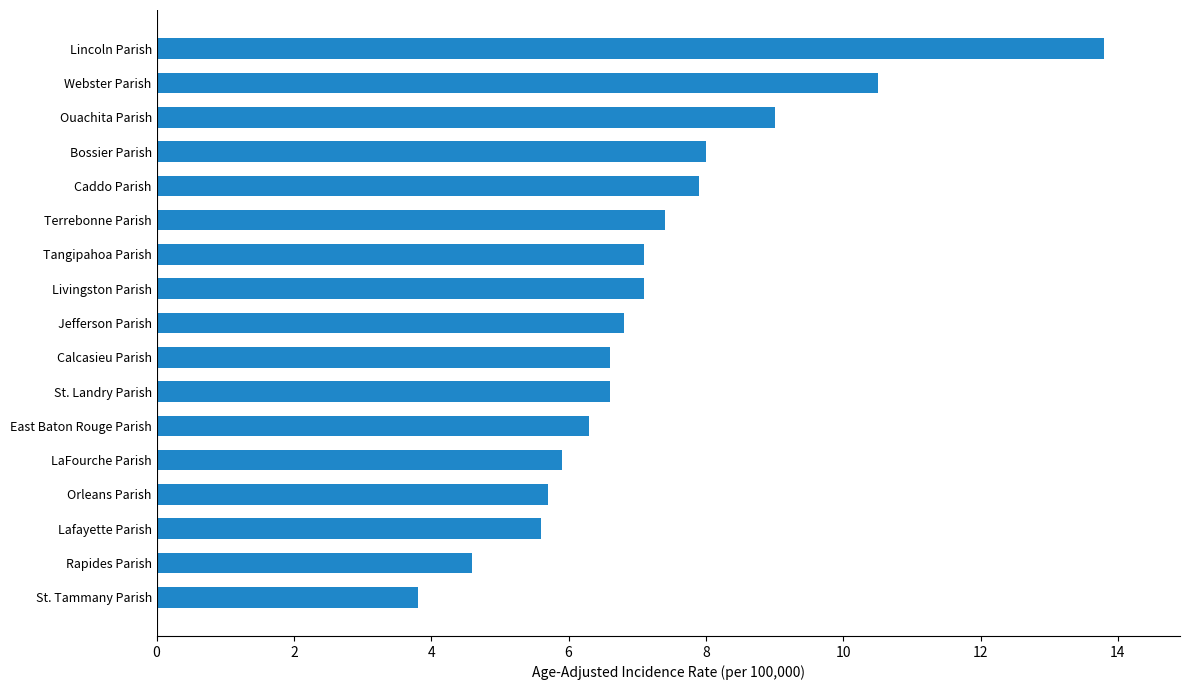

Which label corresponds to the smallest value in the chart?

St. Tammany Parish